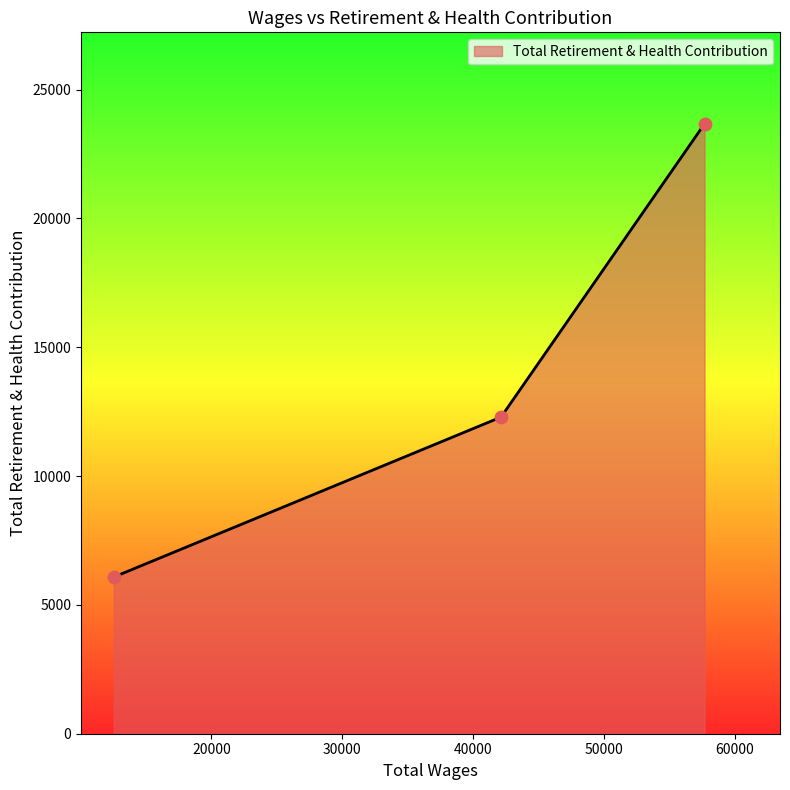

What is the average value?

14015